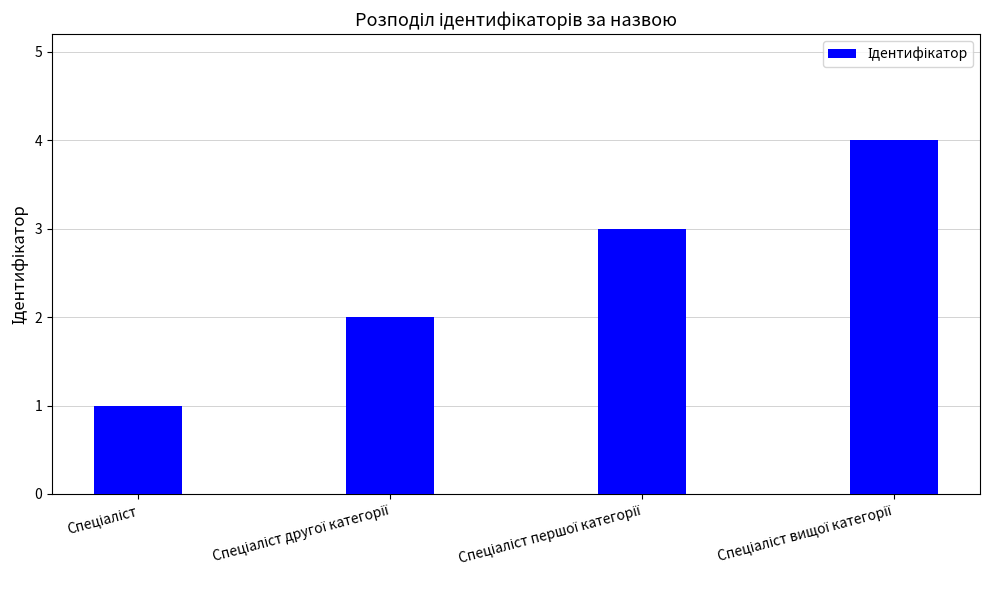

What is the maximum value shown in the chart?

4